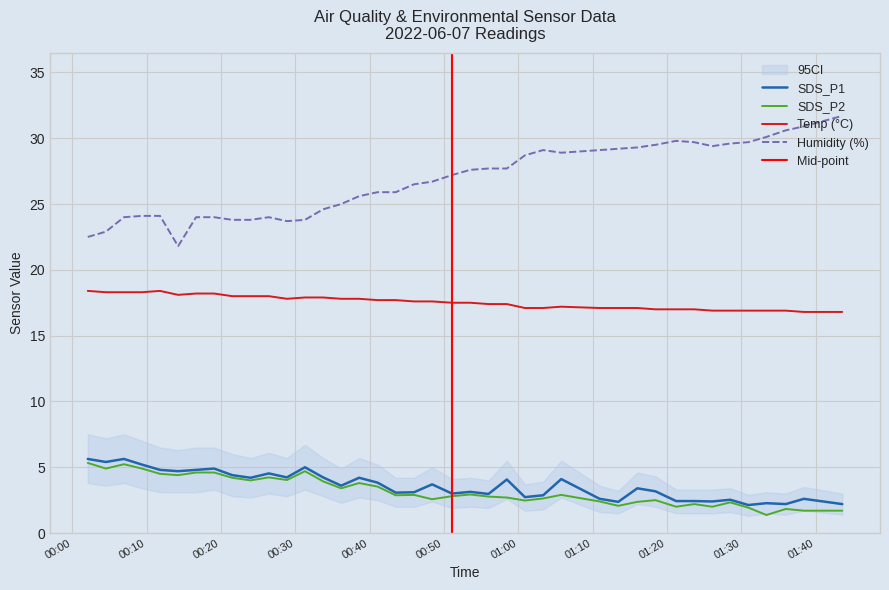

How many distinct data groups are displayed?

4